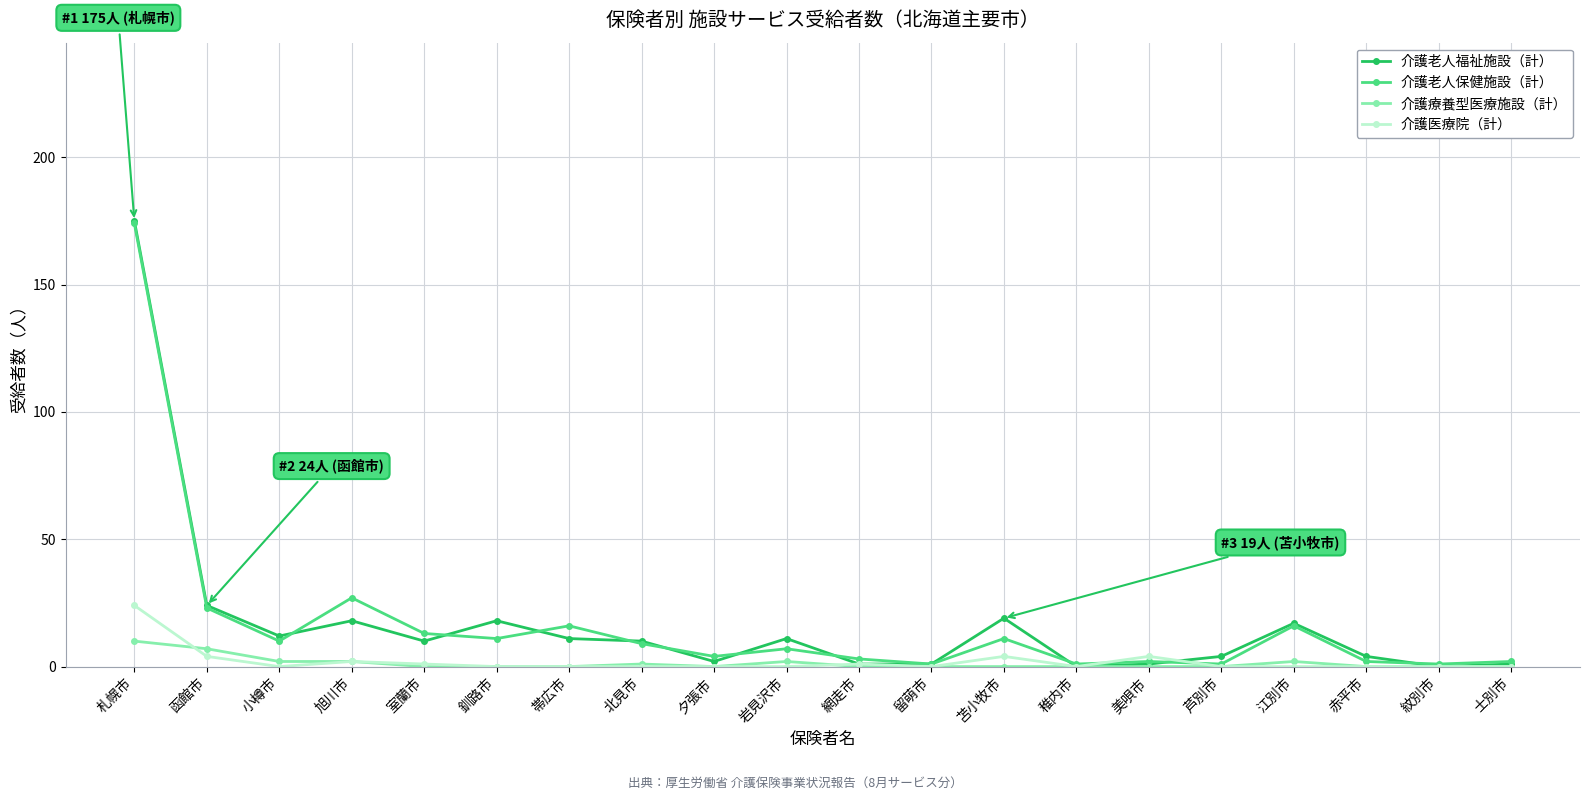

Reading right to left, extract all data points from this chart.

介護老人福祉施設（計）: 1	0	4	17	4	1	0	19	1	1	11	2	10	11	18	10	18	12	24	175
介護老人保健施設（計）: 2	1	2	16	1	2	1	11	1	3	7	4	9	16	11	13	27	10	23	174
介護療養型医療施設（計）: 0	0	0	2	0	0	0	0	0	0	2	0	1	0	0	0	2	2	7	10
介護医療院（計）: 0	0	0	0	0	4	0	4	0	1	0	0	0	0	0	1	2	0	4	24